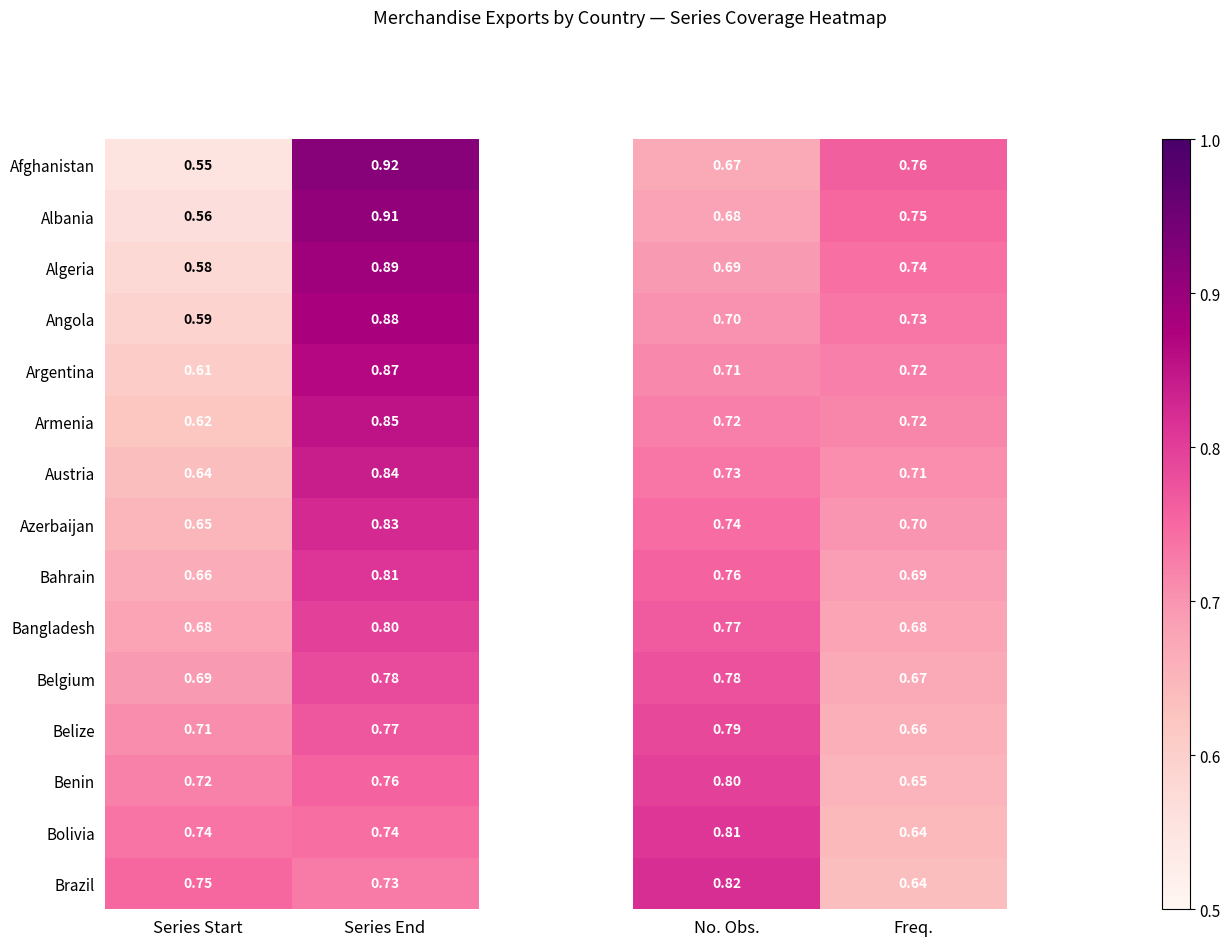

At which label is Austria closest to 0?

Series Start